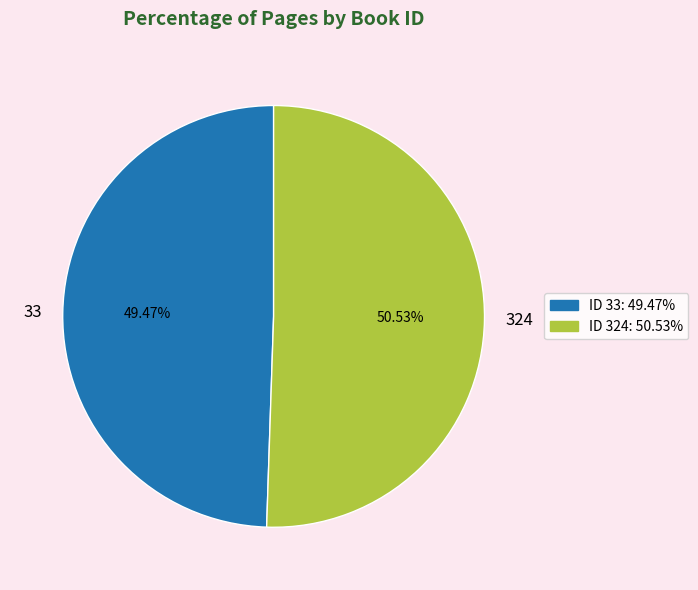

What percentage is NOT represented by 324?

49.5%